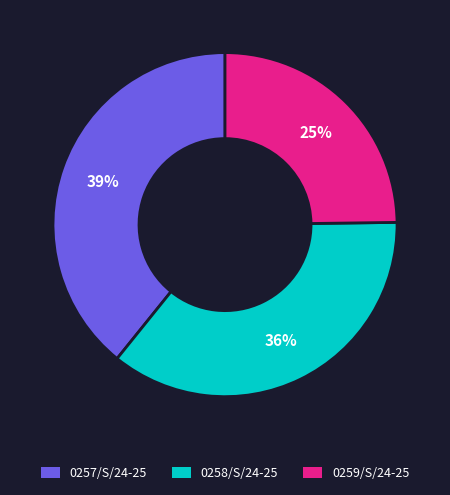

Is there any slice that represents more than half of the pie?

No